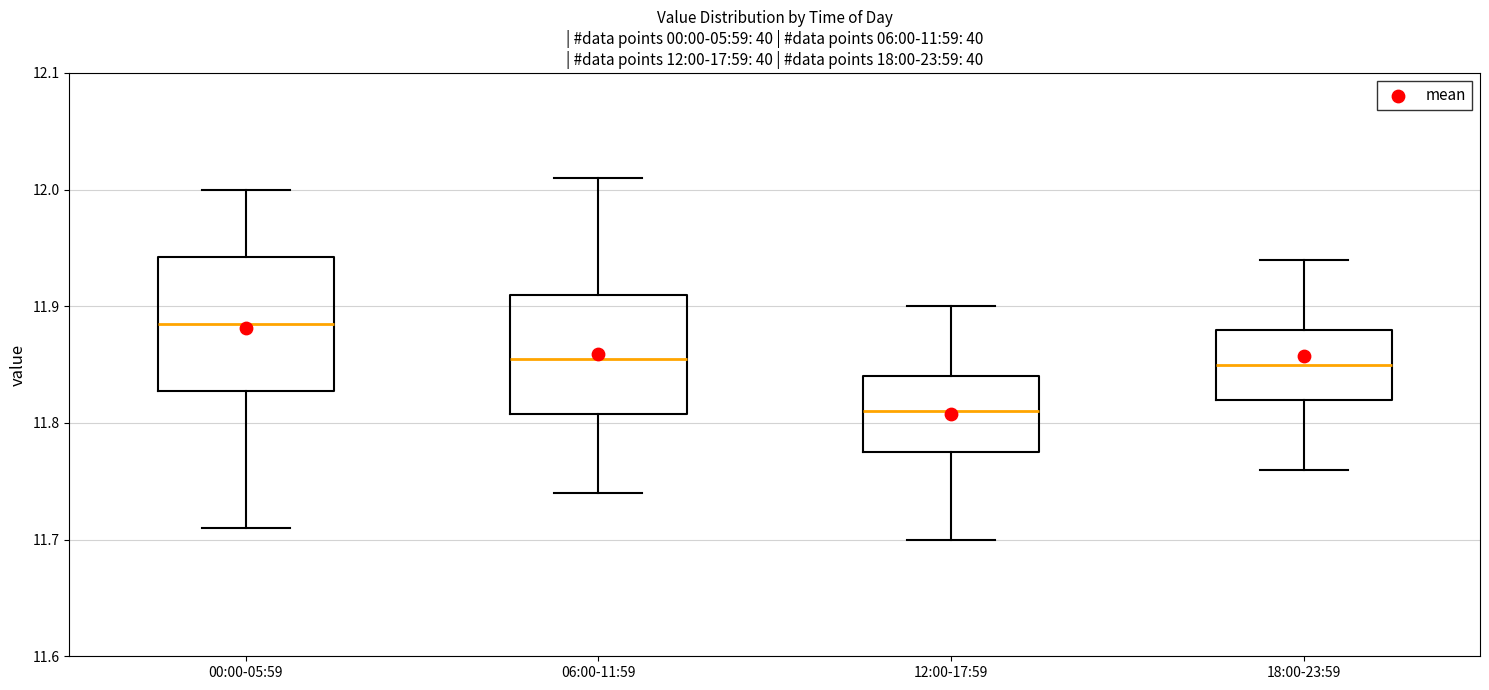

Which box has the highest median line?

00:00-05:59